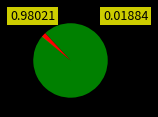

Is there any slice that represents more than half of the pie?

Yes